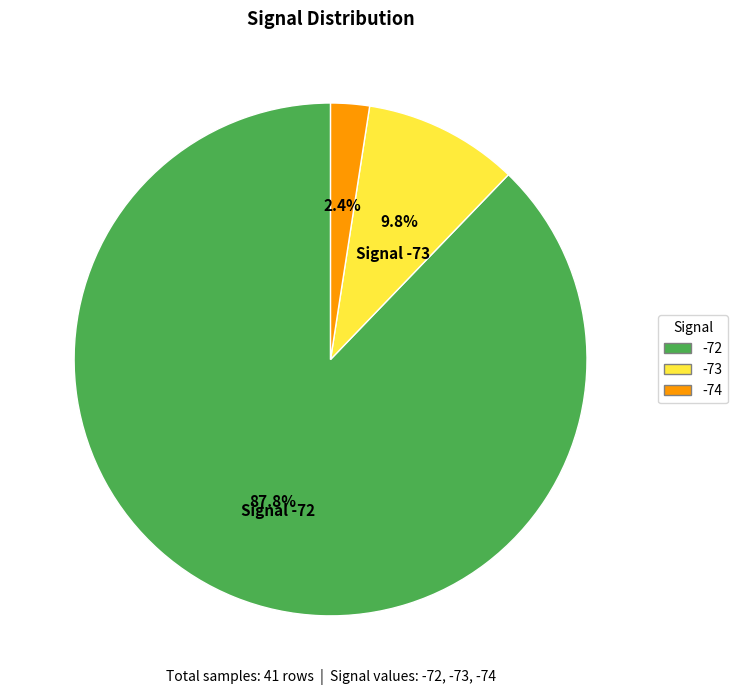

Is -74 the majority of the pie?

No